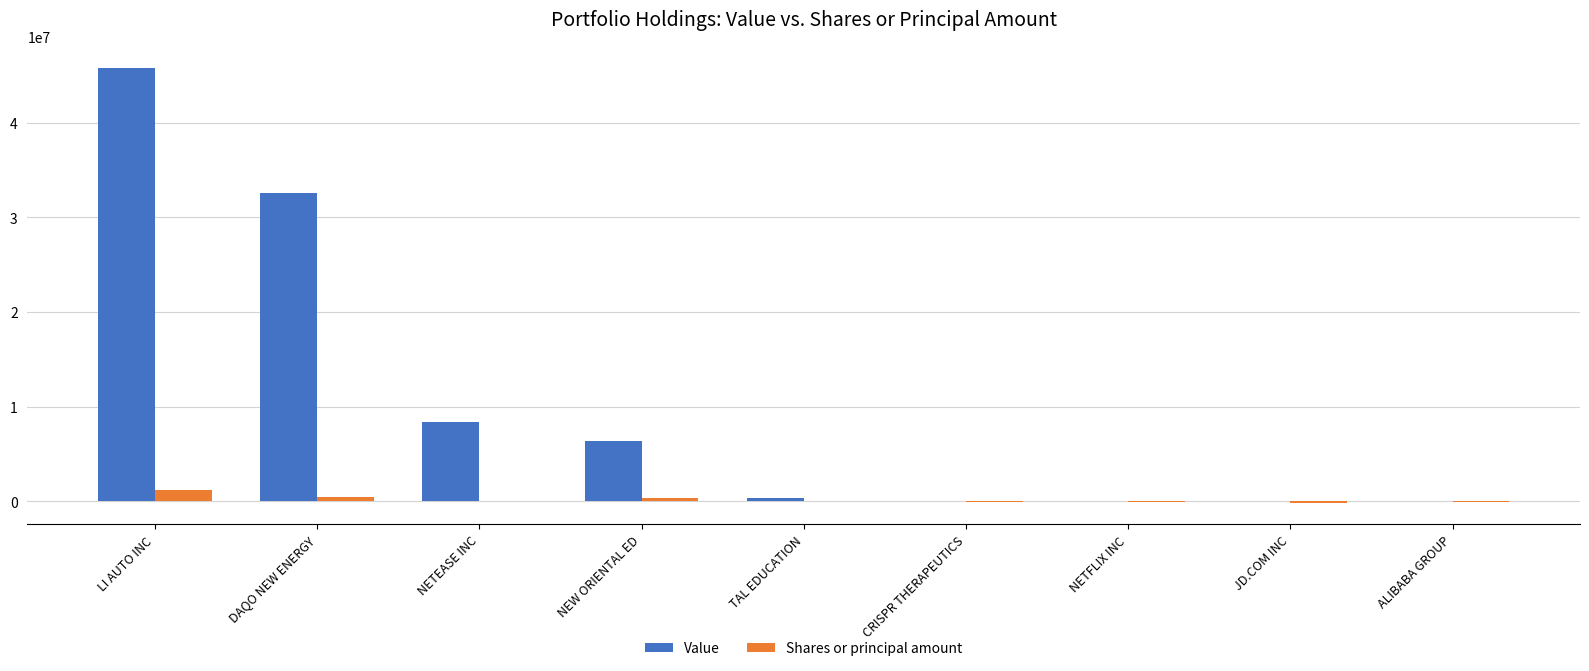

What is the sum of all Shares or principal amount values?

1870446